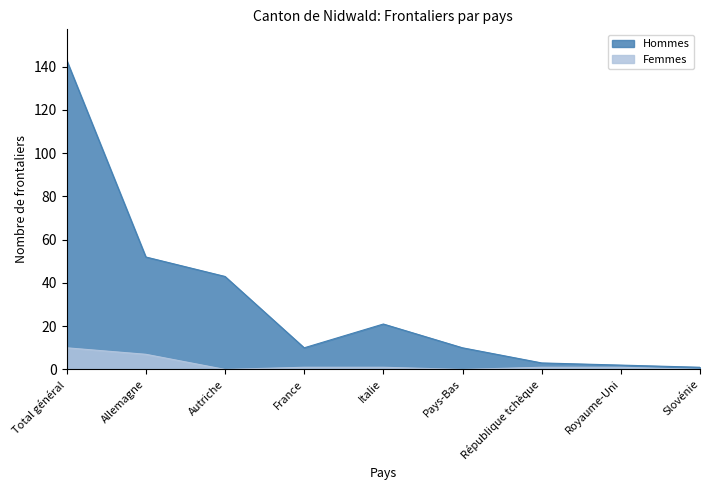

Which label corresponds to the smallest value in the chart?

Autriche